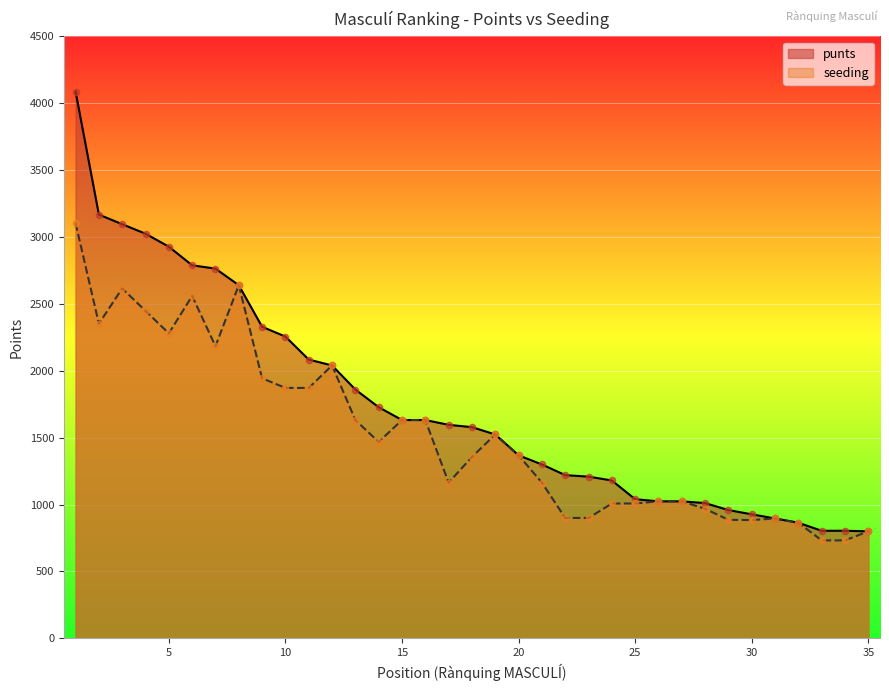

At which category is the sum across all series the highest?

1